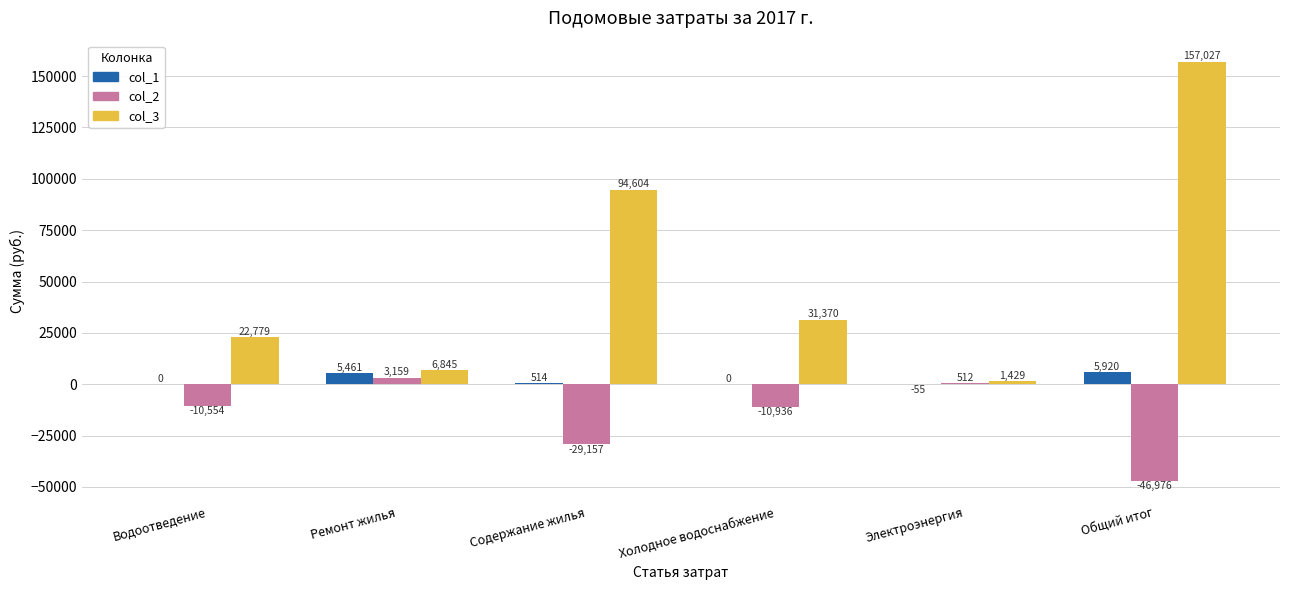

Is the value of col_1 at Электроэнергия greater than the value of col_2 at Содержание жилья?

Yes